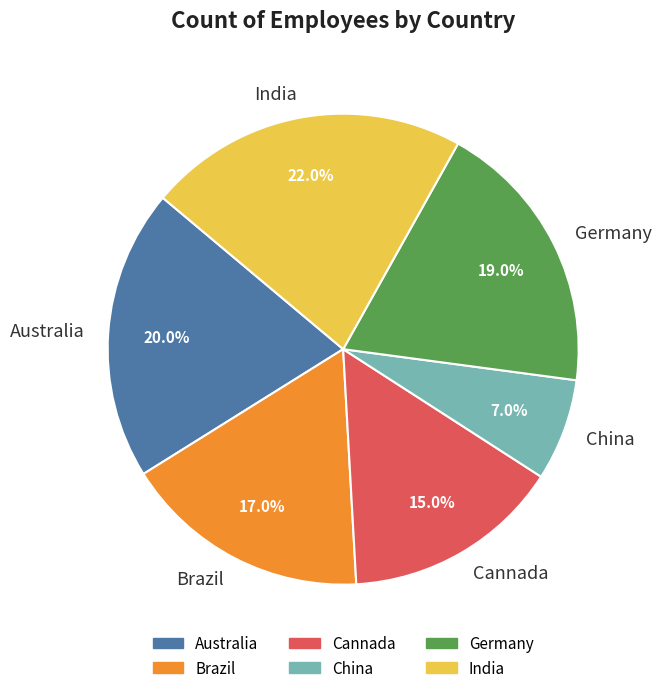

Which category has the biggest portion of the pie?

India